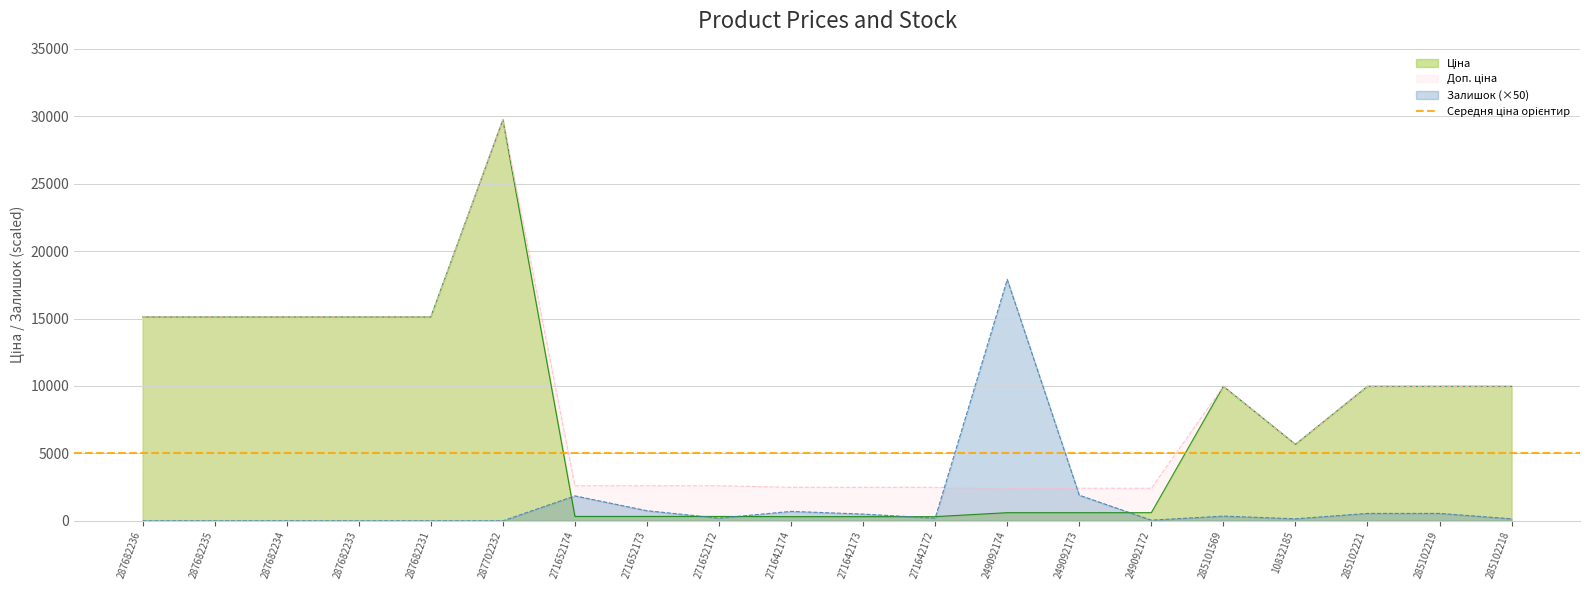

In Доп. ціна, how many points are lower than both neighbors (excluding endpoints)?

1